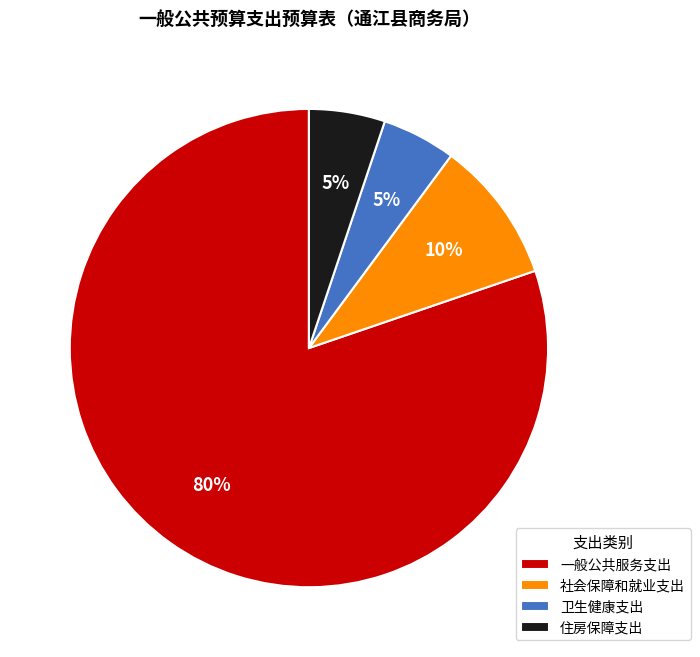

True or false: 一般公共服务支出 accounts for 80% of the total.

True